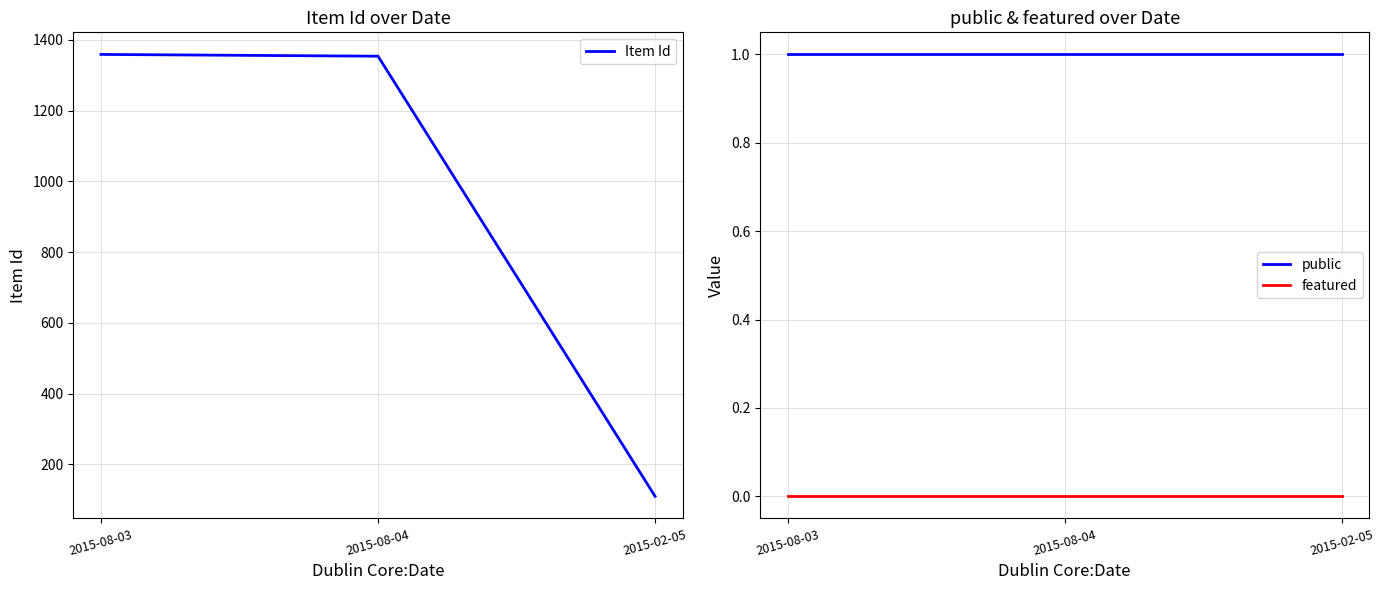

Between 2015-08-04 and 2015-02-05, which is larger?

2015-08-04